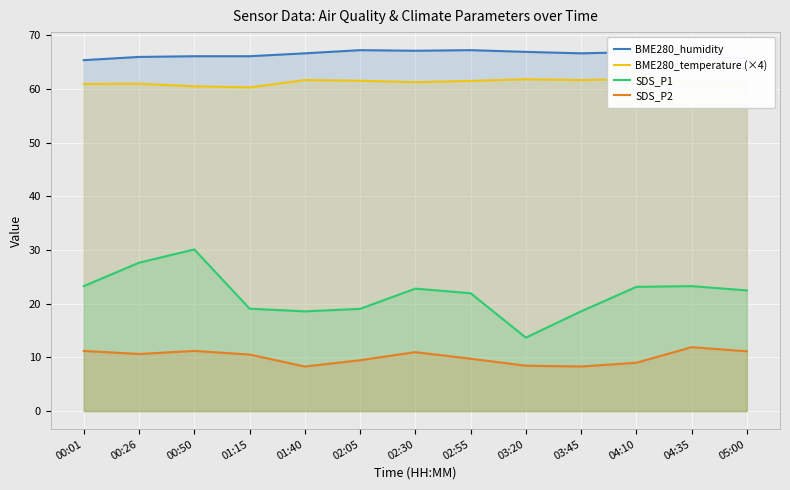

At 05:00, list the series in order from smallest to largest.

SDS_P2, SDS_P1, BME280_temperature (×4), BME280_humidity